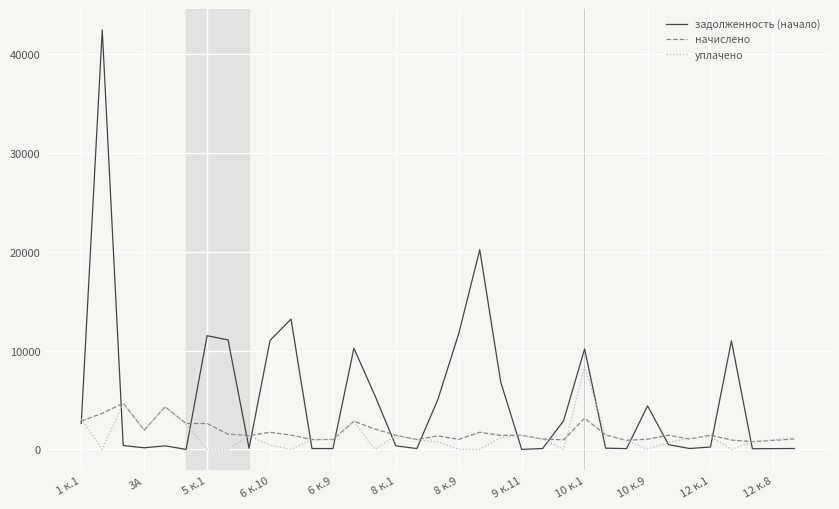

Which series has the widest spread of values?

задолженность (начало)